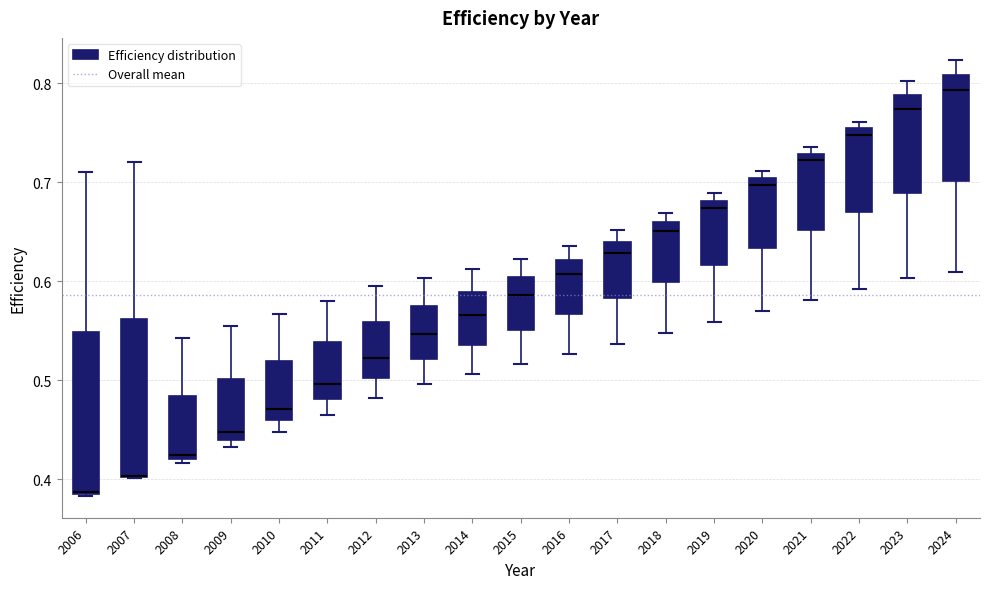

Reading left to right, transcribe this box plot: for each box, give where its median line is, the range the box spans, and where its two whiskers end, as read against the y-axis. The values are not printed on the chart, so give them approximately, as read against the axis.

2006: median 0.39, box 0.39 to 0.55, whiskers 0.38 to 0.71
2007: median 0.40 (drawn on the box's lower edge), box 0.40 to 0.56, whiskers 0.40 to 0.72
2008: median 0.43, box 0.42 to 0.48, whiskers 0.42 (just below the box's lower edge) to 0.54
2009: median 0.45, box 0.44 to 0.50, whiskers 0.43 to 0.55
2010: median 0.47, box 0.46 to 0.52, whiskers 0.45 to 0.57
2011: median 0.50, box 0.48 to 0.54, whiskers 0.46 to 0.58
2012: median 0.52, box 0.50 to 0.56, whiskers 0.48 to 0.60
2013: median 0.55, box 0.52 to 0.57, whiskers 0.50 to 0.60
2014: median 0.57, box 0.54 to 0.59, whiskers 0.51 to 0.61
2015: median 0.59, box 0.55 to 0.60, whiskers 0.52 to 0.62
2016: median 0.61, box 0.57 to 0.62, whiskers 0.53 to 0.64
2017: median 0.63, box 0.58 to 0.64, whiskers 0.54 to 0.65
2018: median 0.65, box 0.60 to 0.66, whiskers 0.55 to 0.67
2019: median 0.67, box 0.62 to 0.68, whiskers 0.56 to 0.69
2020: median 0.70 (just below the box's upper edge), box 0.63 to 0.70, whiskers 0.57 to 0.71
2021: median 0.72, box 0.65 to 0.73, whiskers 0.58 to 0.74
2022: median 0.75 (just below the box's upper edge), box 0.67 to 0.75, whiskers 0.59 to 0.76
2023: median 0.77, box 0.69 to 0.79, whiskers 0.60 to 0.80
2024: median 0.79, box 0.70 to 0.81, whiskers 0.61 to 0.82